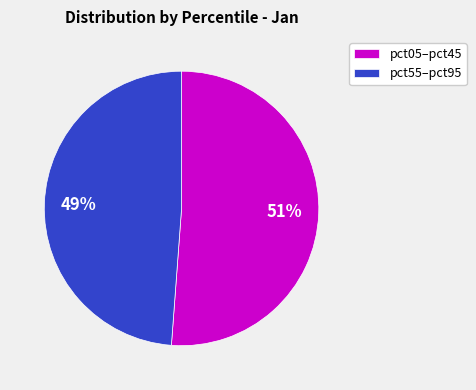

Count the number of slices in the pie.

2